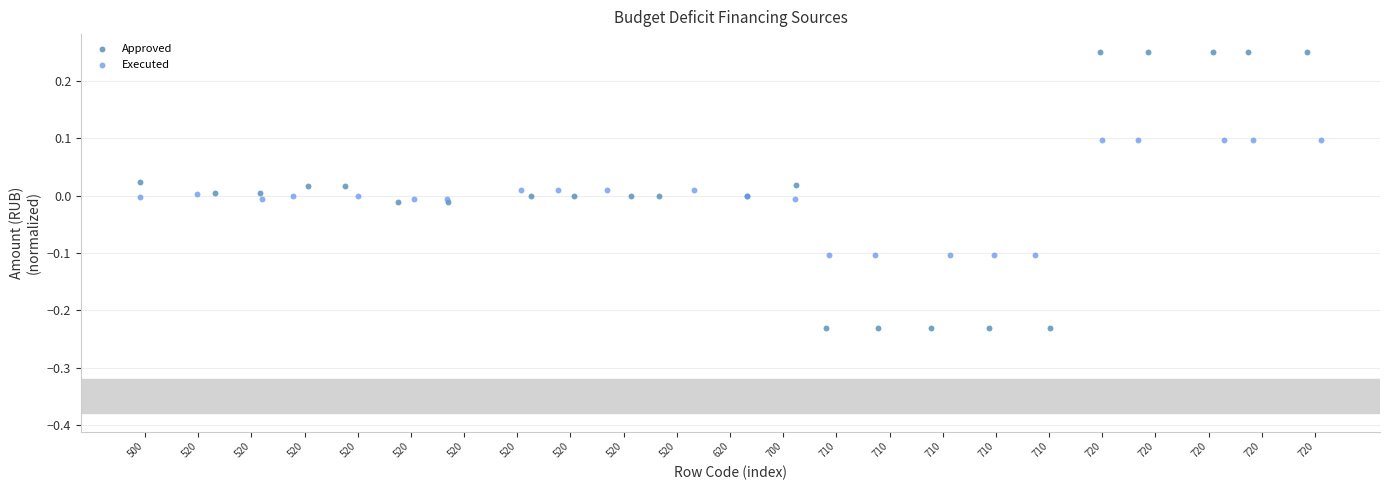

Which series reaches the maximum Y coordinate?

Approved